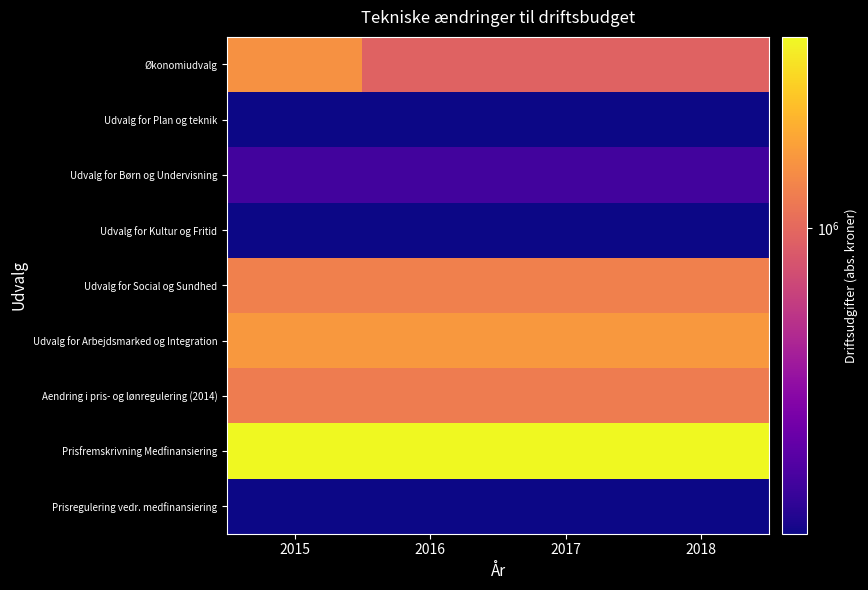

Which series has the largest range (max minus min)?

Økonomiudvalg